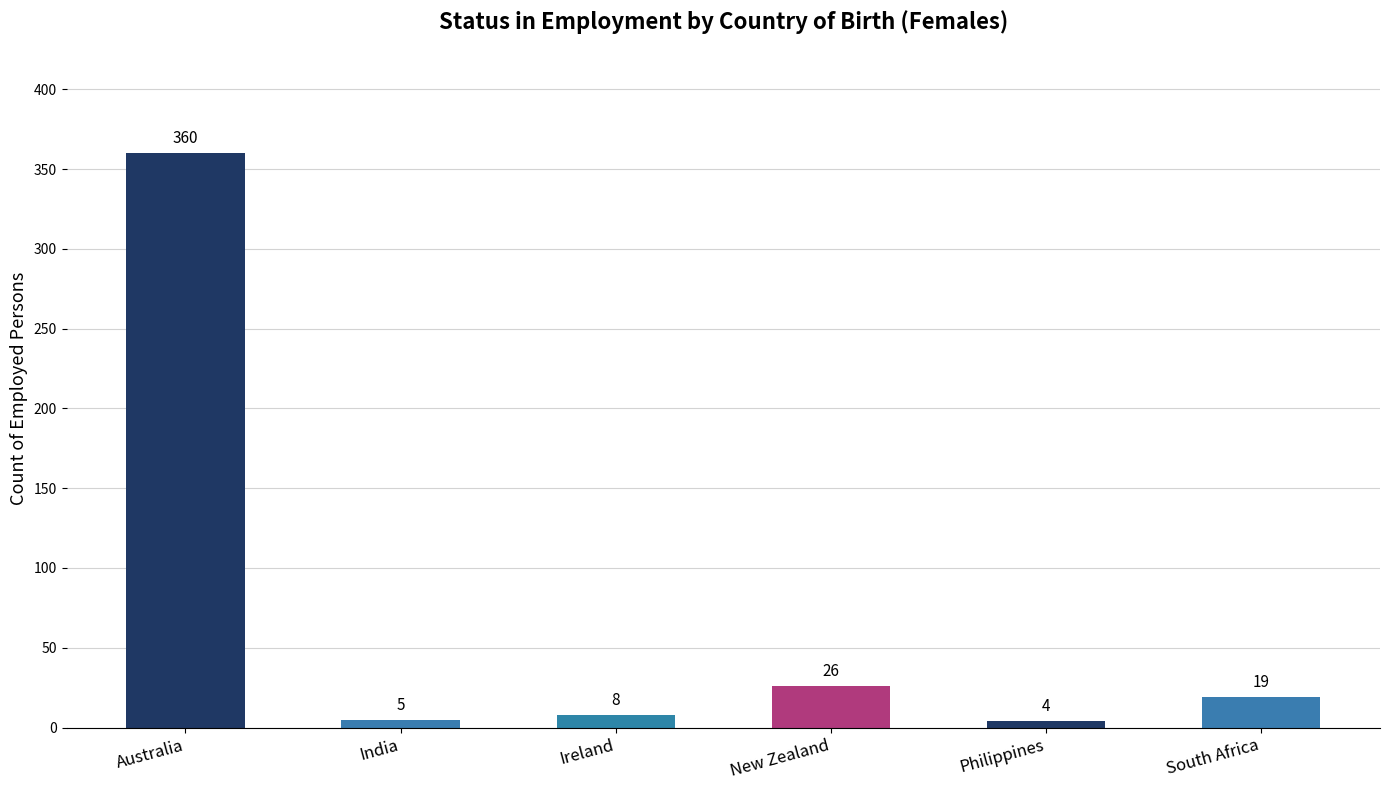

What is the difference between the maximum and minimum values?

356